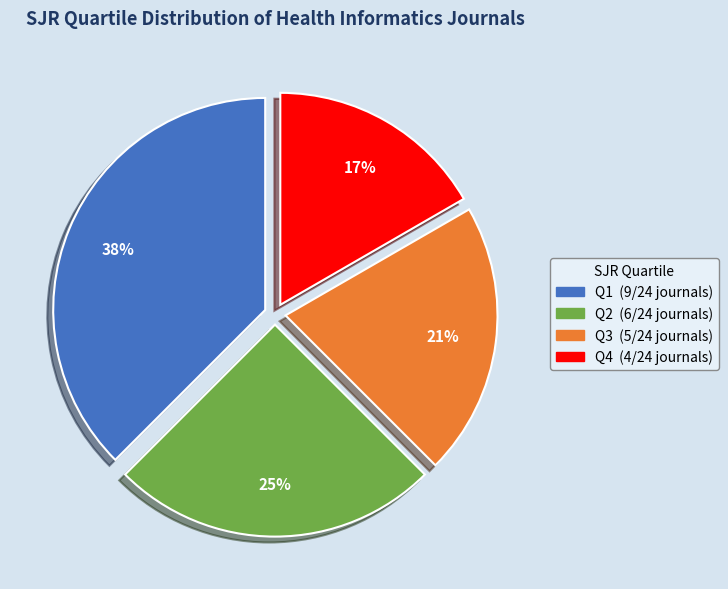

What is the ratio of the value at Q4 to the value at Q3?

0.8